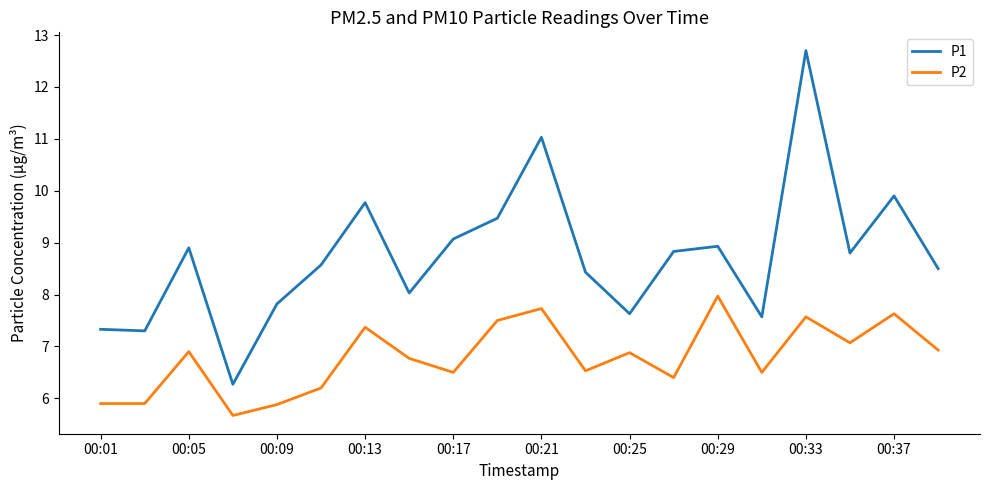

Which series has the largest total across all categories?

P1